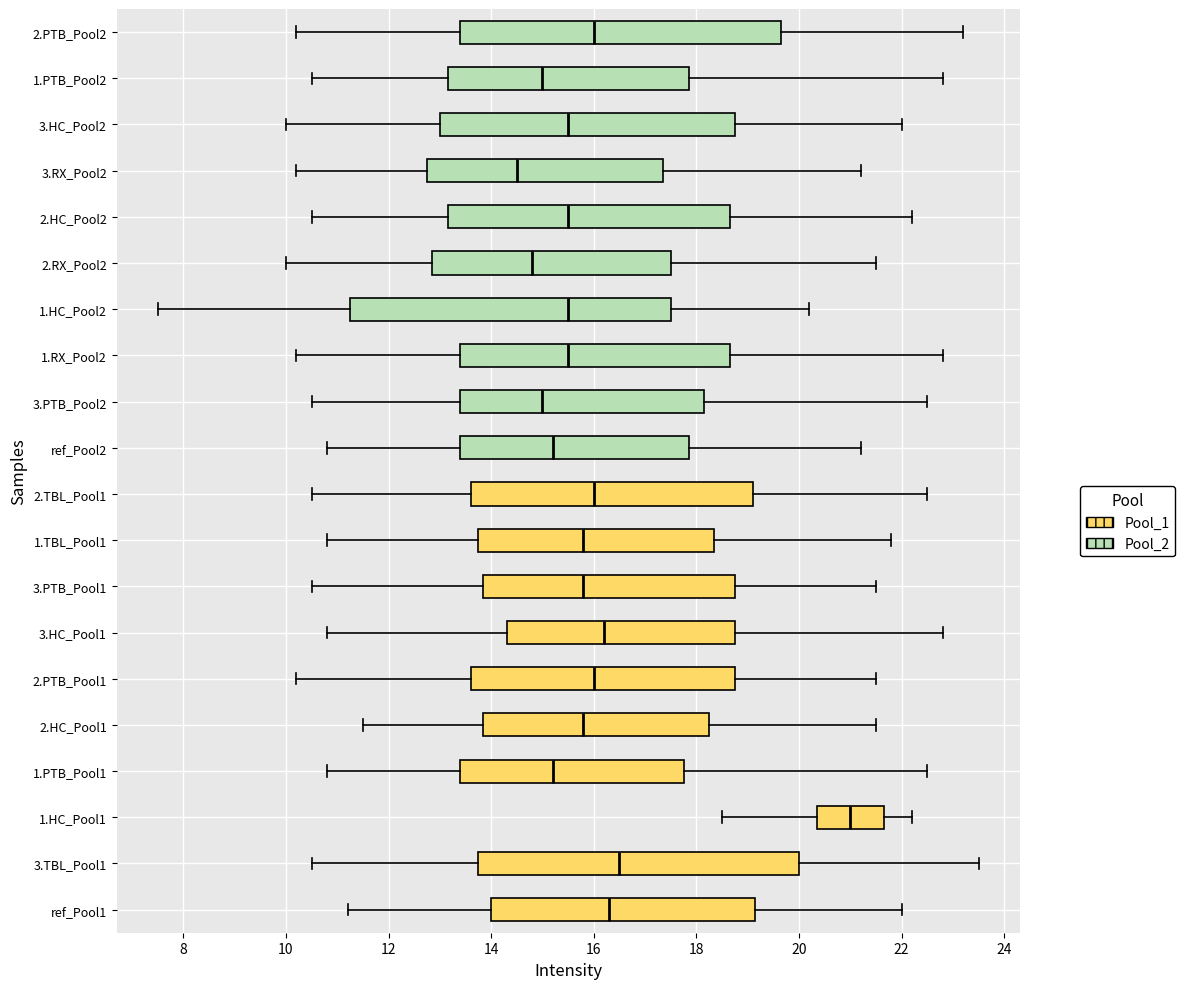

Reading bottom to top, read every box against the x-axis: the position of its median line, the range the box covers, and the ends of its whiskers. The values are not printed on the chart, so give them approximately, as read against the axis.

ref_Pool1: median 16.4, box 14.0 to 19.2, whiskers 11.2 to 22.0
3.TBL_Pool1: median 16.6, box 13.8 to 20.0, whiskers 10.6 to 23.6
1.HC_Pool1: median 21.0, box 20.4 to 21.6, whiskers 18.6 to 22.2
1.PTB_Pool1: median 15.2, box 13.4 to 17.8, whiskers 10.8 to 22.6
2.HC_Pool1: median 15.8, box 13.8 to 18.2, whiskers 11.6 to 21.6
2.PTB_Pool1: median 16.0, box 13.6 to 18.8, whiskers 10.2 to 21.6
3.HC_Pool1: median 16.2, box 14.4 to 18.8, whiskers 10.8 to 22.8
3.PTB_Pool1: median 15.8, box 13.8 to 18.8, whiskers 10.6 to 21.6
1.TBL_Pool1: median 15.8, box 13.8 to 18.4, whiskers 10.8 to 21.8
2.TBL_Pool1: median 16.0, box 13.6 to 19.2, whiskers 10.6 to 22.6
ref_Pool2: median 15.2, box 13.4 to 17.8, whiskers 10.8 to 21.2
3.PTB_Pool2: median 15.0, box 13.4 to 18.2, whiskers 10.6 to 22.6
1.RX_Pool2: median 15.6, box 13.4 to 18.6, whiskers 10.2 to 22.8
1.HC_Pool2: median 15.6, box 11.2 to 17.6, whiskers 7.6 to 20.2
2.RX_Pool2: median 14.8, box 12.8 to 17.6, whiskers 10.0 to 21.6
2.HC_Pool2: median 15.6, box 13.2 to 18.6, whiskers 10.6 to 22.2
3.RX_Pool2: median 14.6, box 12.8 to 17.4, whiskers 10.2 to 21.2
3.HC_Pool2: median 15.6, box 13.0 to 18.8, whiskers 10.0 to 22.0
1.PTB_Pool2: median 15.0, box 13.2 to 17.8, whiskers 10.6 to 22.8
2.PTB_Pool2: median 16.0, box 13.4 to 19.6, whiskers 10.2 to 23.2